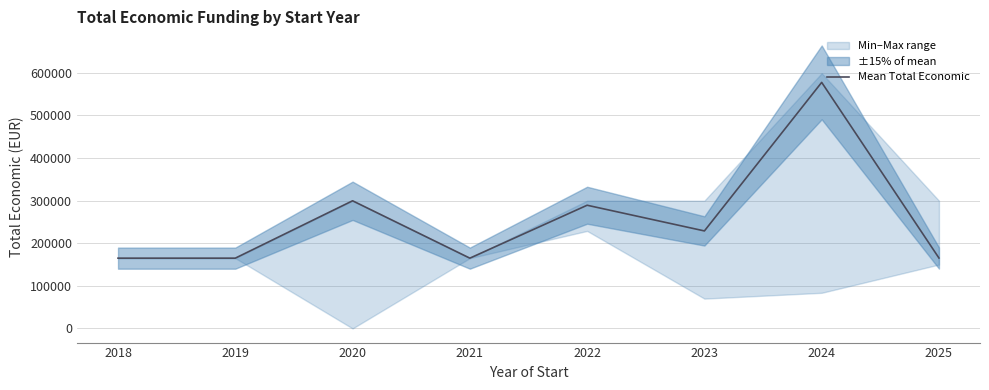

Reading left to right, list all the values displayed in this chart.

164990	164995	299670	165000	289231	228922	577638	165312